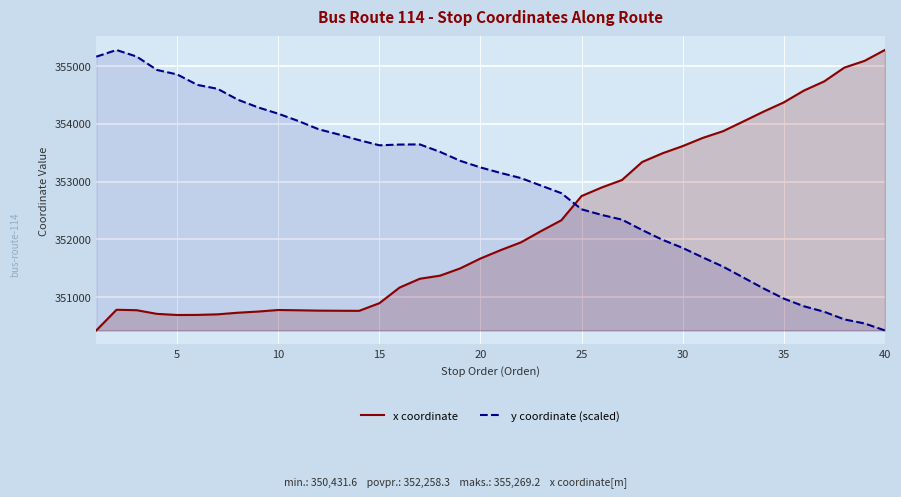

What is the difference between the maximum and minimum values in the x coordinate series?

4837.6